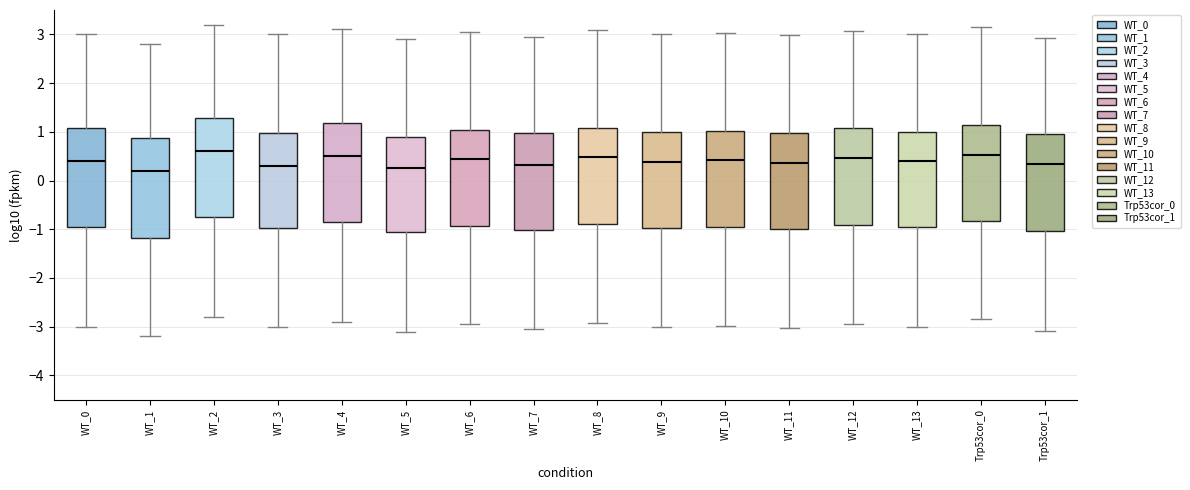

Reading left to right, read every box against the y-axis: the position of its median line, the range the box covers, and the ends of its whiskers. The values are not printed on the chart, so give them approximately, as read against the axis.

WT_0: median 0.4, box -0.9 to 1.1, whiskers -3.0 to 3.0
WT_1: median 0.2, box -1.2 to 0.9, whiskers -3.2 to 2.8
WT_2: median 0.6, box -0.7 to 1.3, whiskers -2.8 to 3.2
WT_3: median 0.3, box -1.0 to 1.0, whiskers -3.0 to 3.0
WT_4: median 0.5, box -0.8 to 1.2, whiskers -2.9 to 3.1
WT_5: median 0.3, box -1.1 to 0.9, whiskers -3.1 to 2.9
WT_6: median 0.5, box -0.9 to 1.0, whiskers -2.9 to 3.1
WT_7: median 0.3, box -1.0 to 1.0, whiskers -3.0 to 3.0
WT_8: median 0.5, box -0.9 to 1.1, whiskers -2.9 to 3.1
WT_9: median 0.4, box -1.0 to 1.0, whiskers -3.0 to 3.0
WT_10: median 0.4, box -0.9 to 1.0, whiskers -3.0 to 3.0
WT_11: median 0.4, box -1.0 to 1.0, whiskers -3.0 to 3.0
WT_12: median 0.5, box -0.9 to 1.1, whiskers -2.9 to 3.1
WT_13: median 0.4, box -0.9 to 1.0, whiskers -3.0 to 3.0
Trp53cor_0: median 0.5, box -0.8 to 1.1, whiskers -2.8 to 3.2
Trp53cor_1: median 0.3, box -1.0 to 1.0, whiskers -3.1 to 2.9